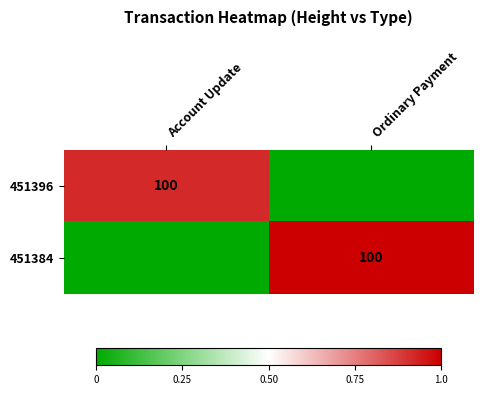

Is it true that 451384 equals 100 at Ordinary Payment?

True